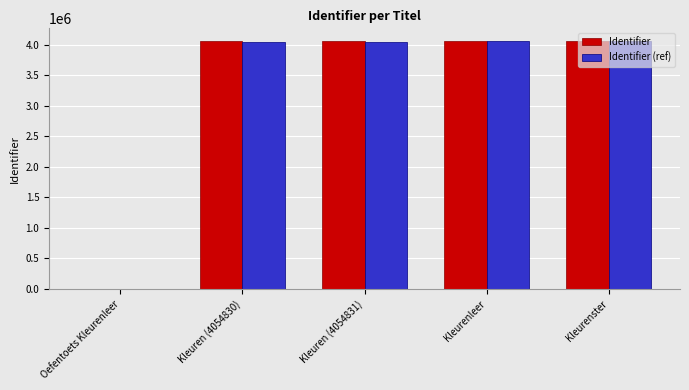

What is the maximum value for Identifier (ref)?

4059694